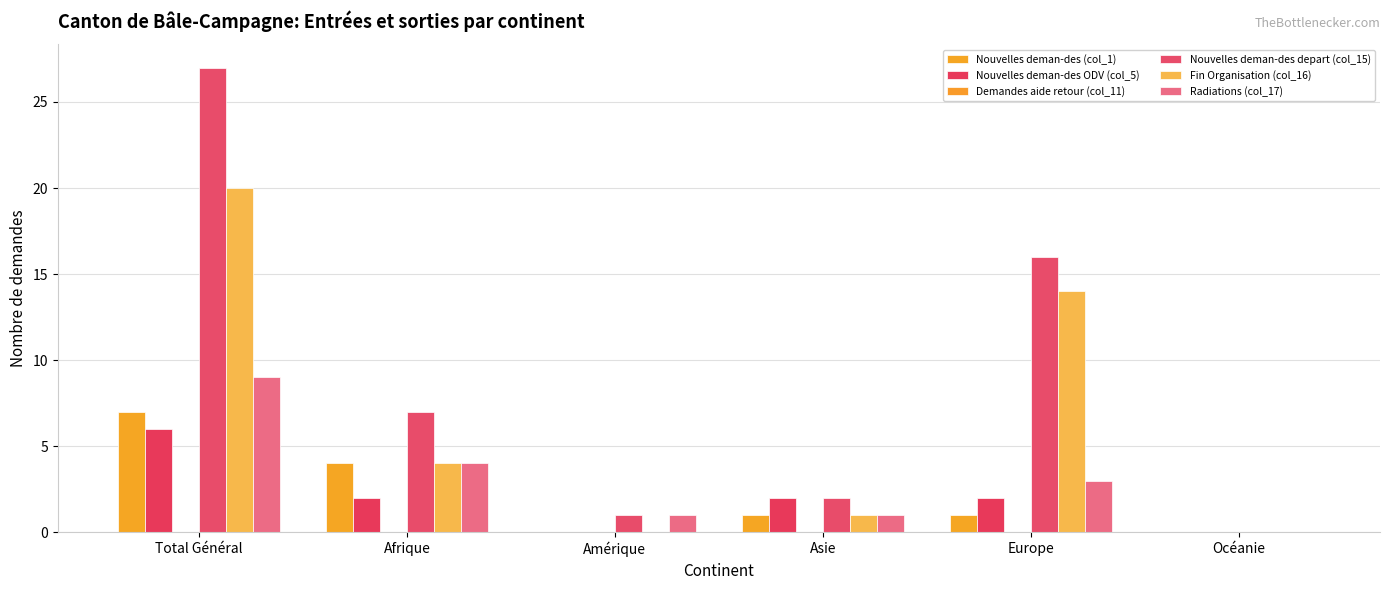

Count the number of data series in this chart.

5